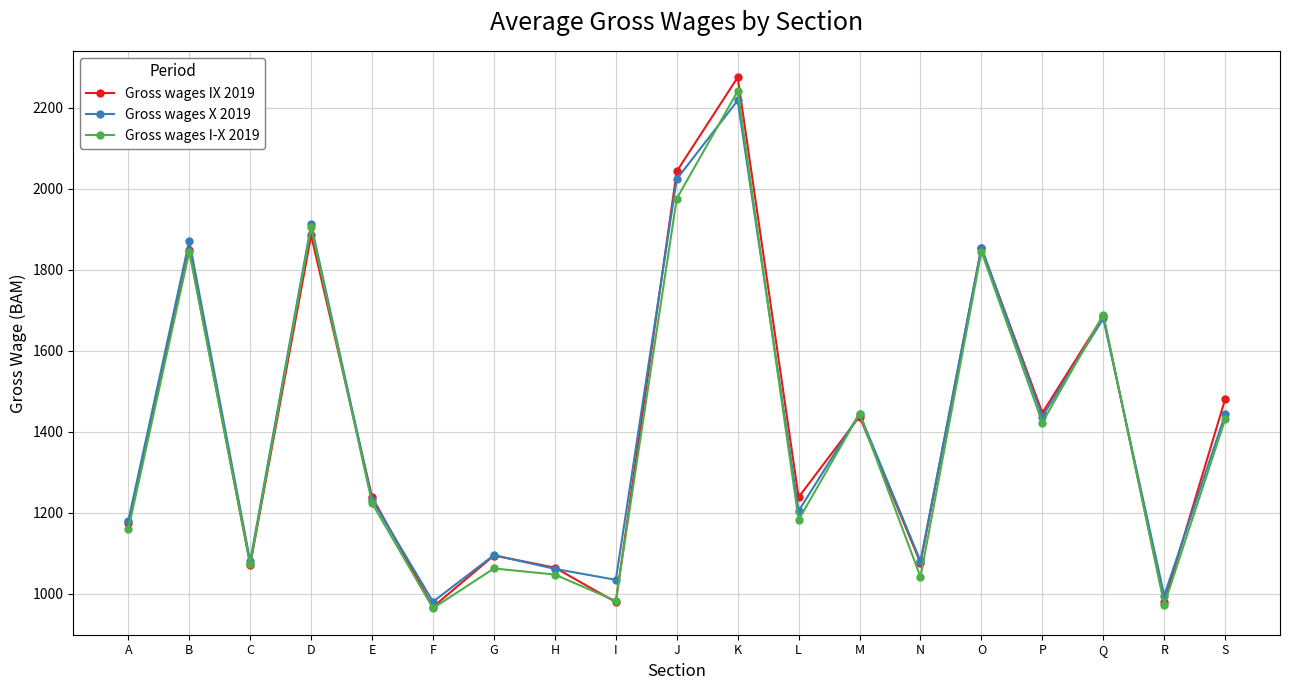

At how many categories does at least one series exceed 1319?

9